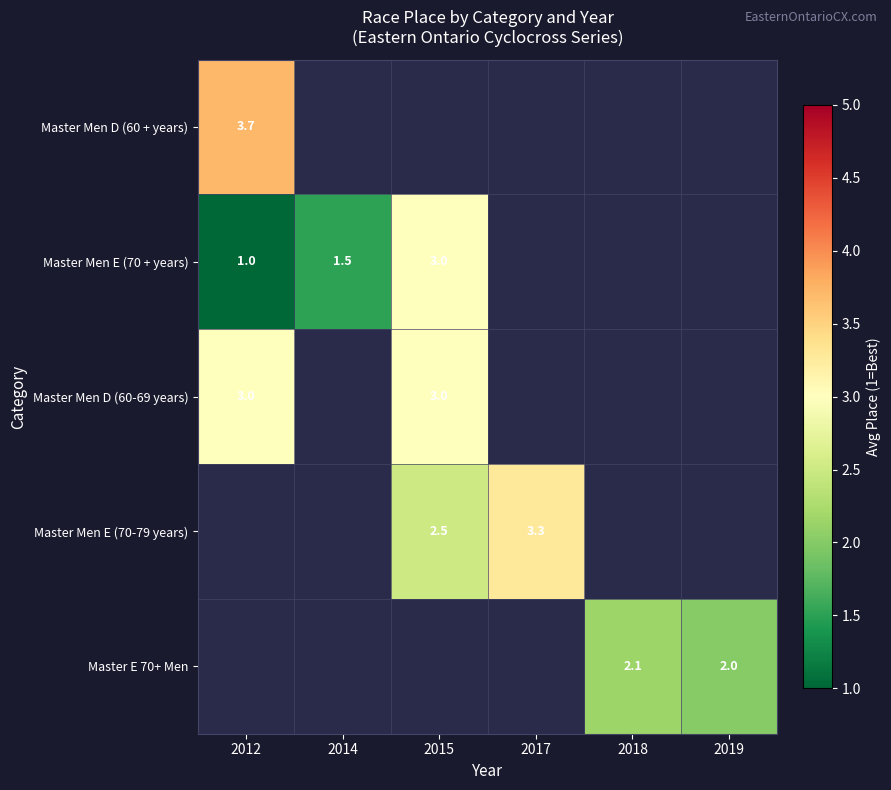

How many data points does each series have?

6